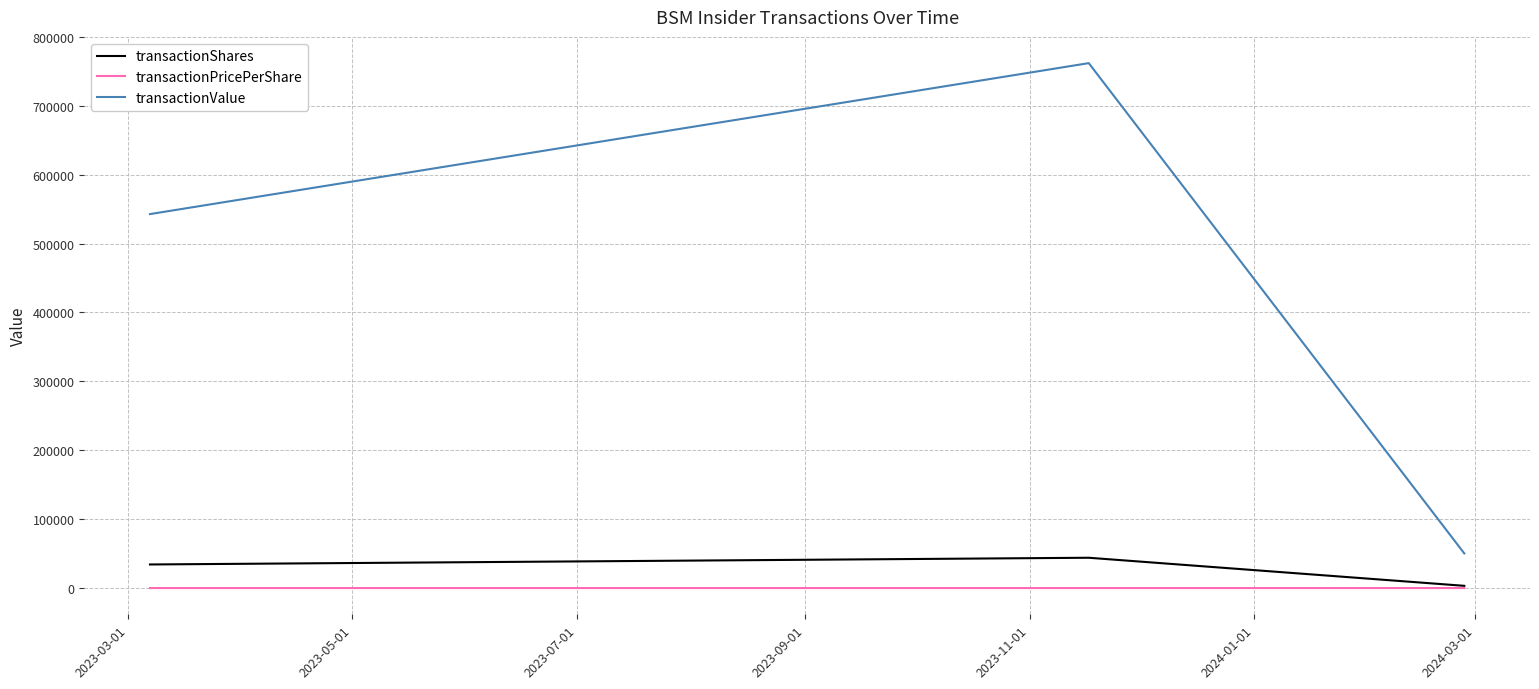

Which series has the widest spread of values?

transactionValue